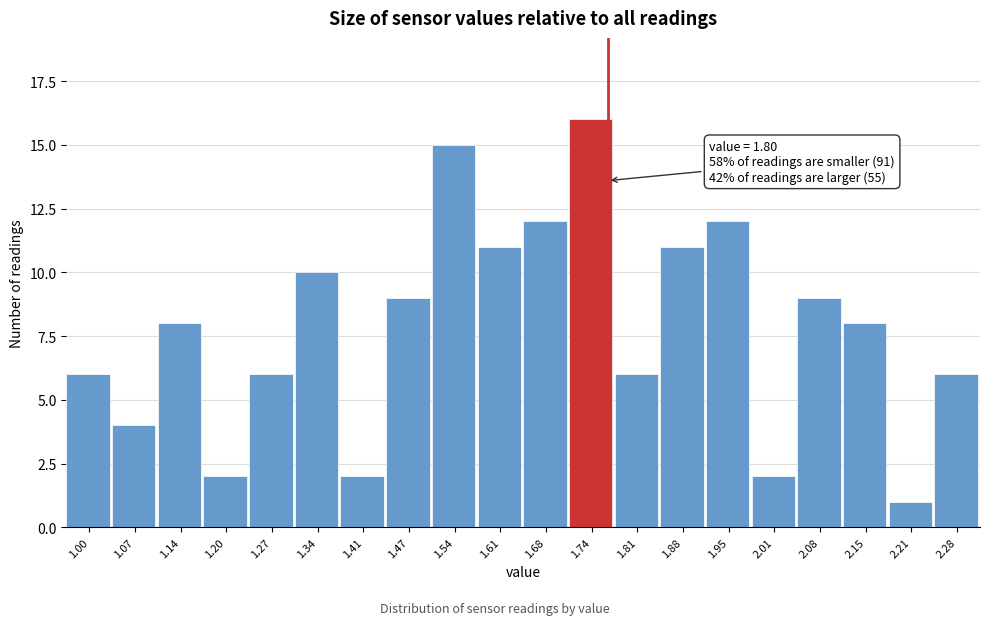

Reading left to right, transcribe all the data shown in this chart.

6	4	8	2	6	10	2	9	15	11	12	16	6	11	12	2	9	8	1	6